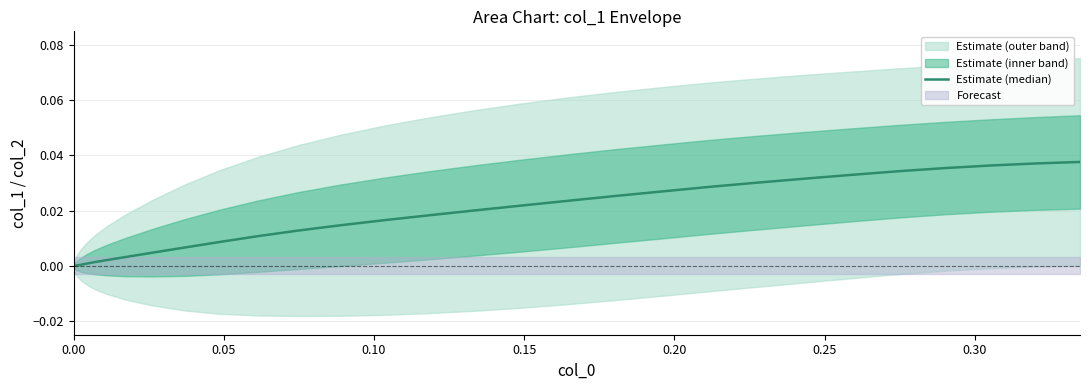

How many data points are above 0?

29